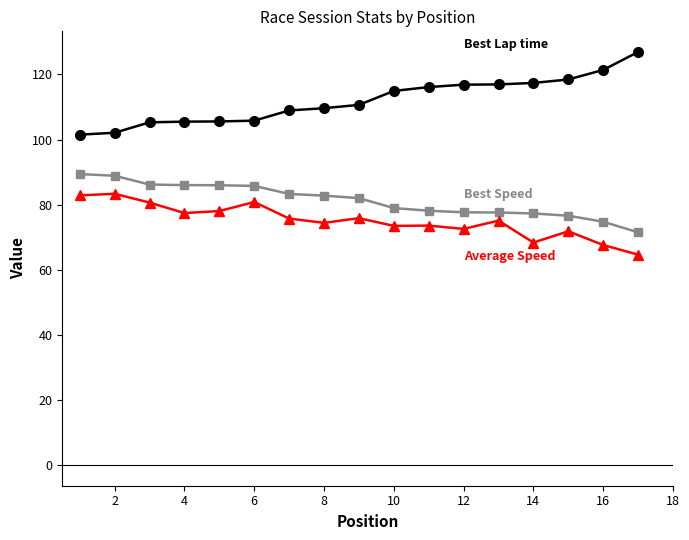

What is the minimum value shown in the chart?

64.6